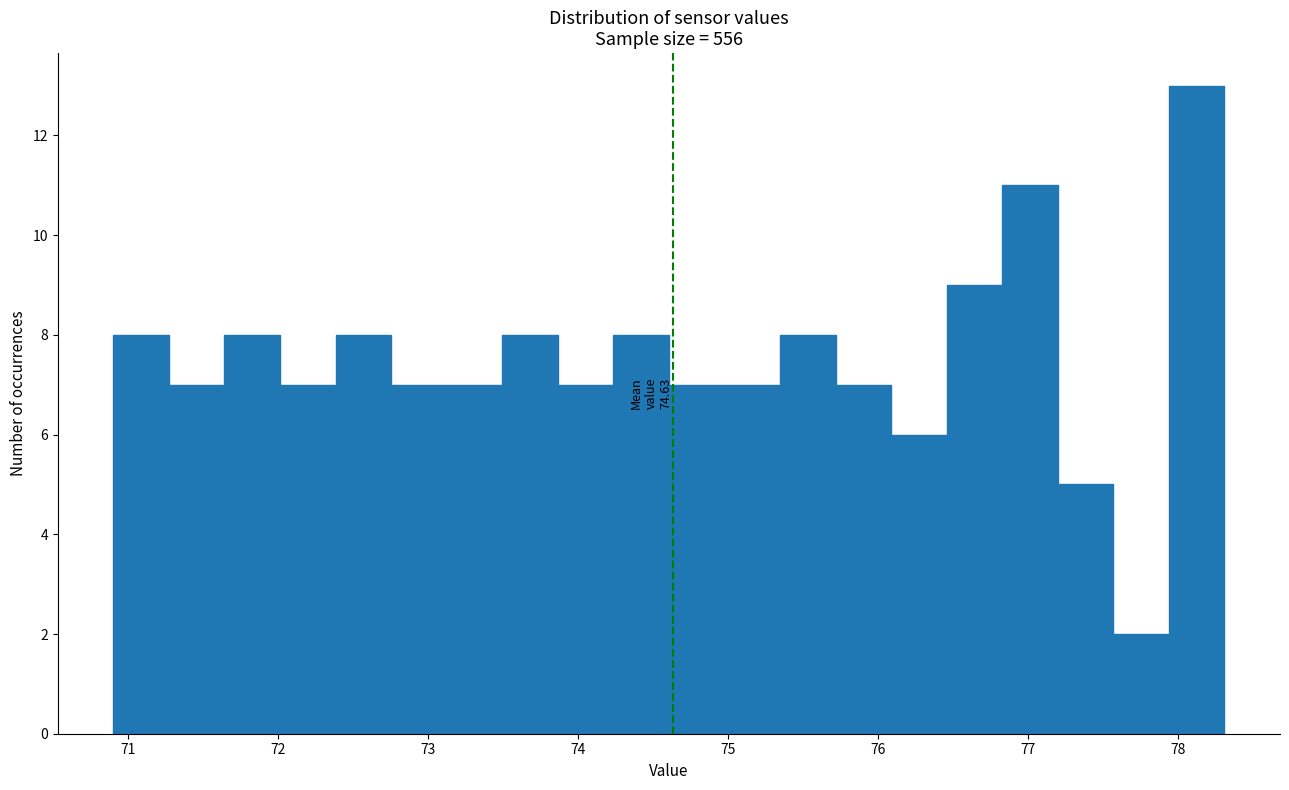

Read against the x-axis, roughly where is the centre of the tallest bar?

78.1